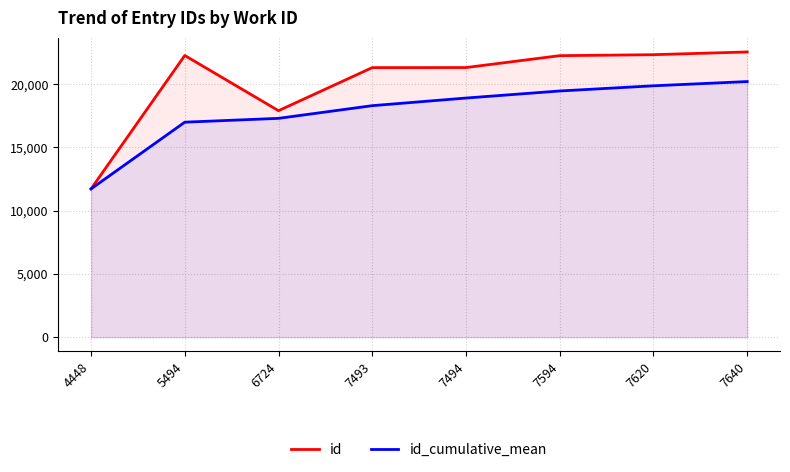

True or false: id_cumulative_mean and id cross at least once.

False